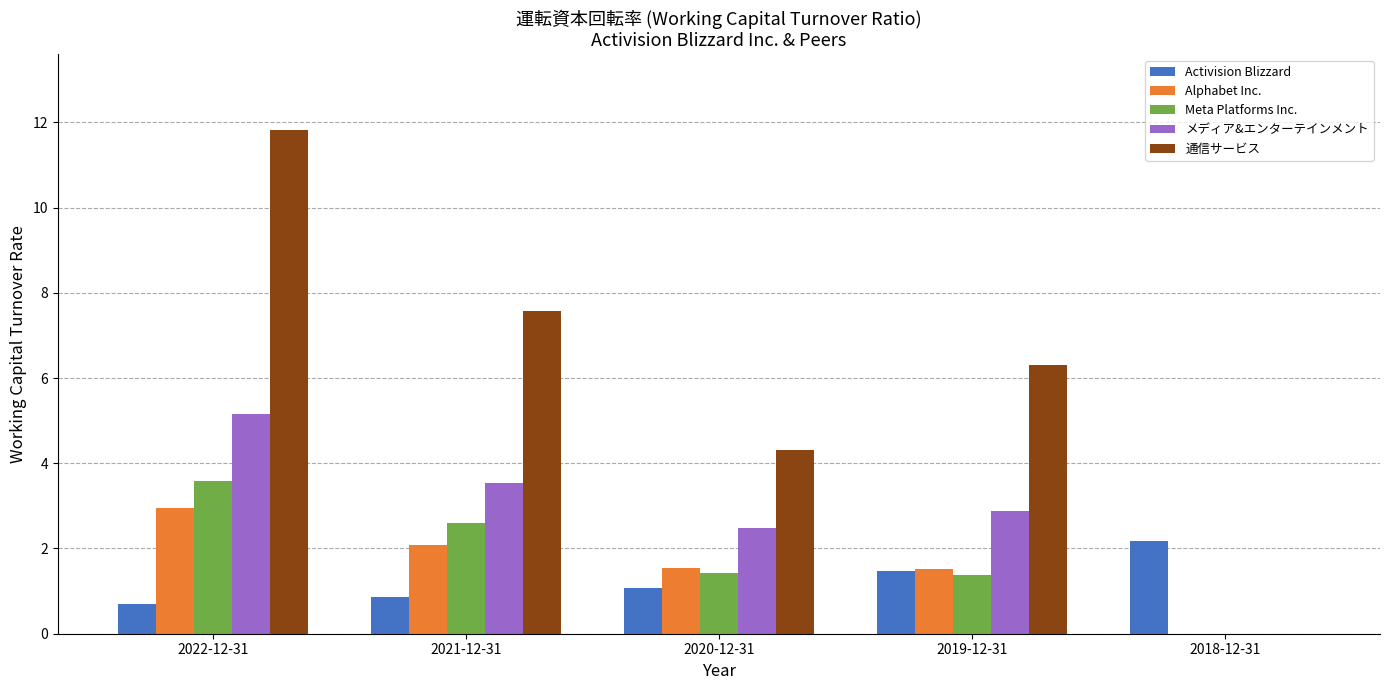

Which series has the largest range (max minus min)?

通信サービス